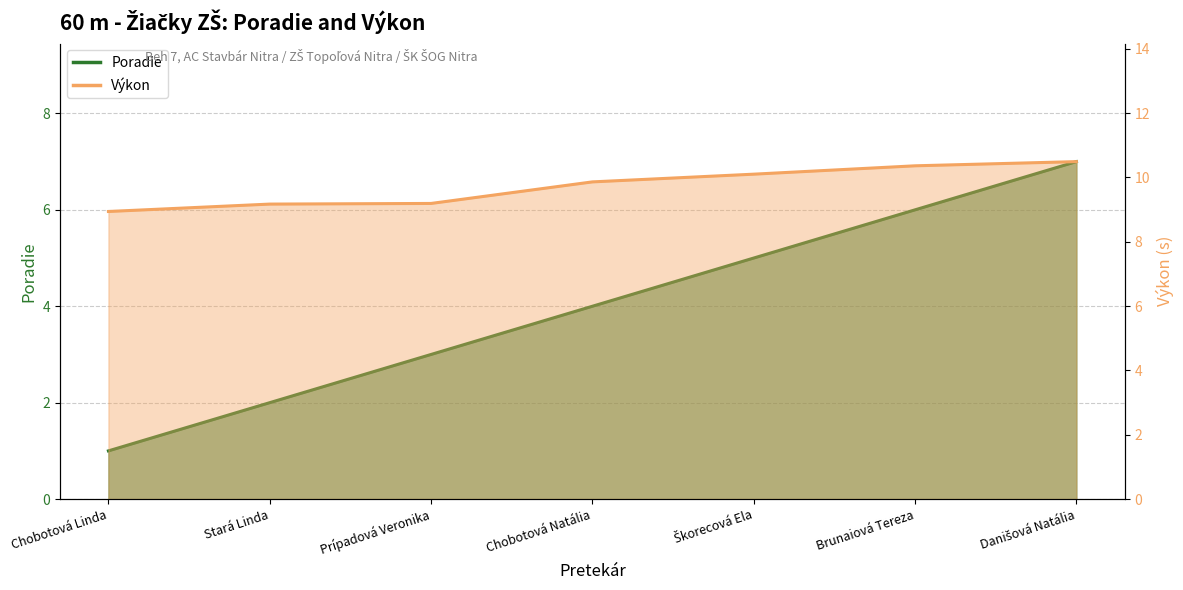

What is the approximate value of Výkon at Stará Linda?

9.2